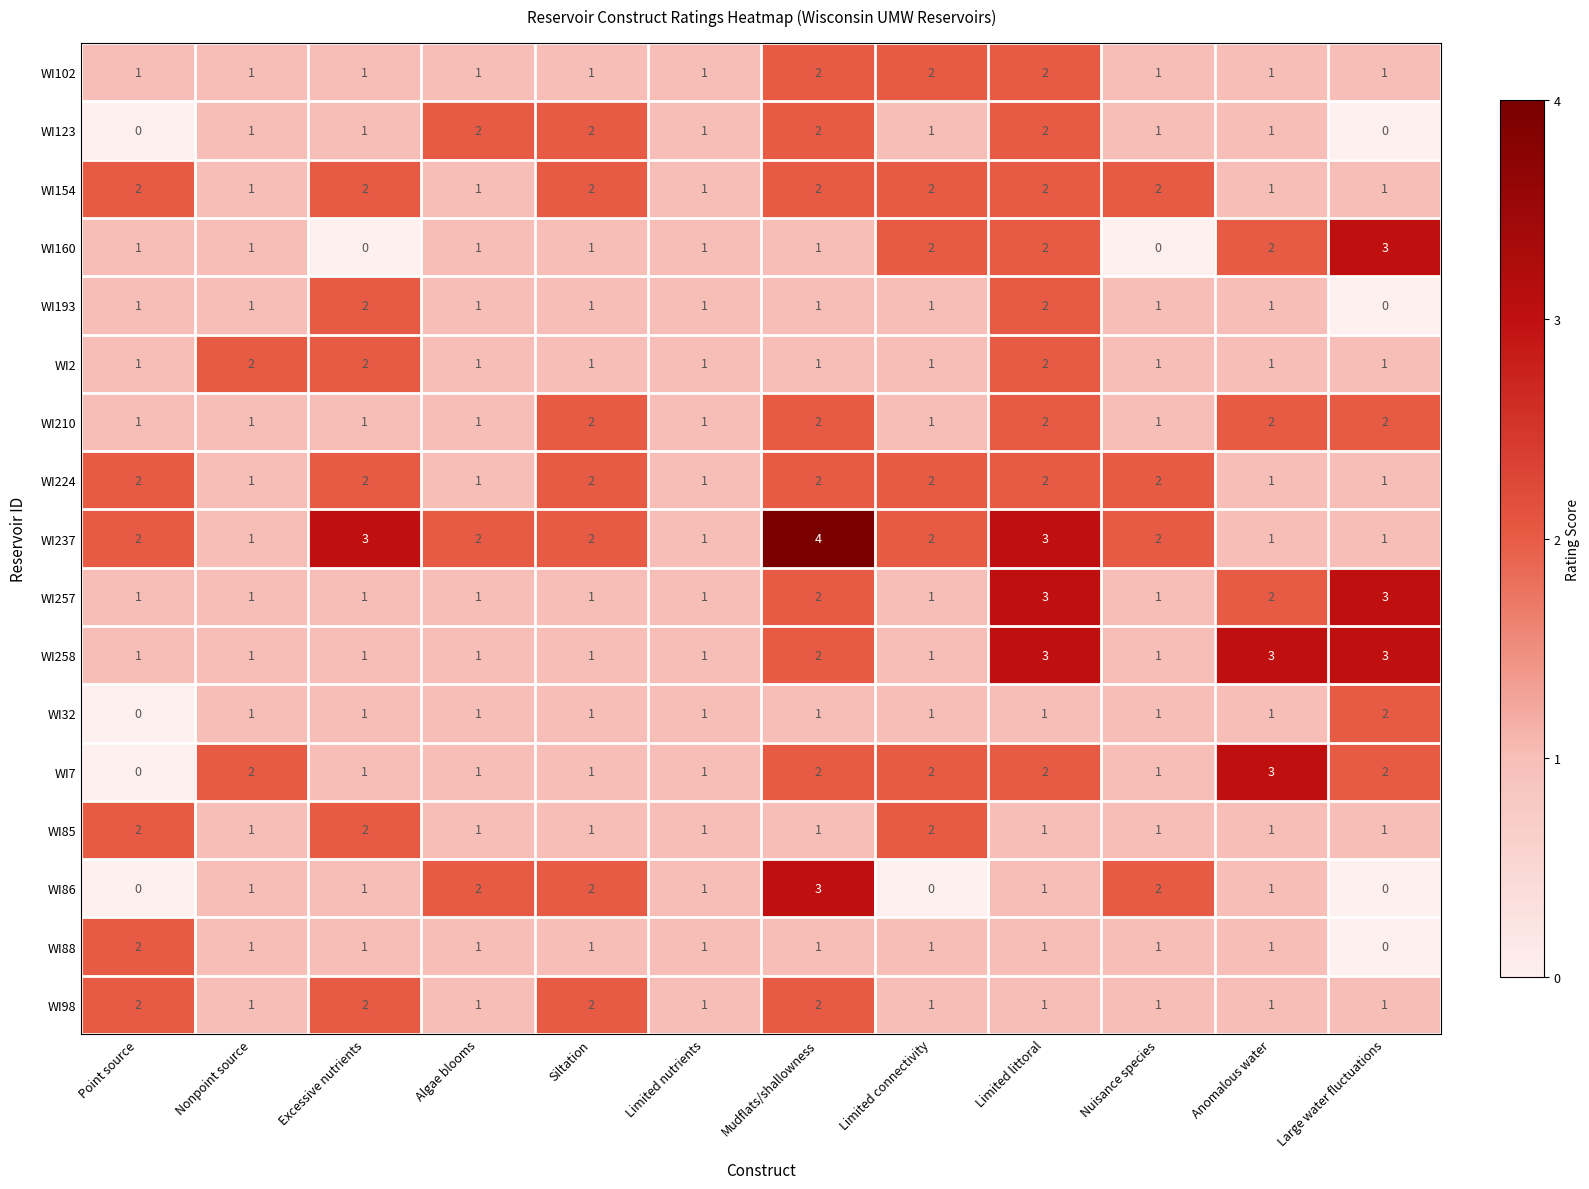

How many WI258 values are between 1 and 3?

12